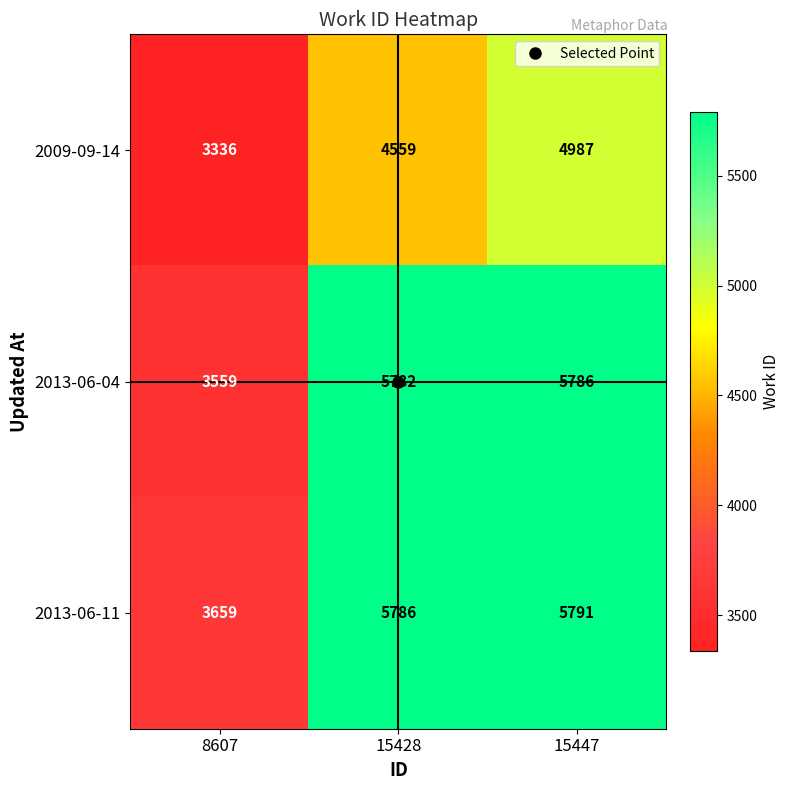

At how many categories does at least one series exceed 5198?

2